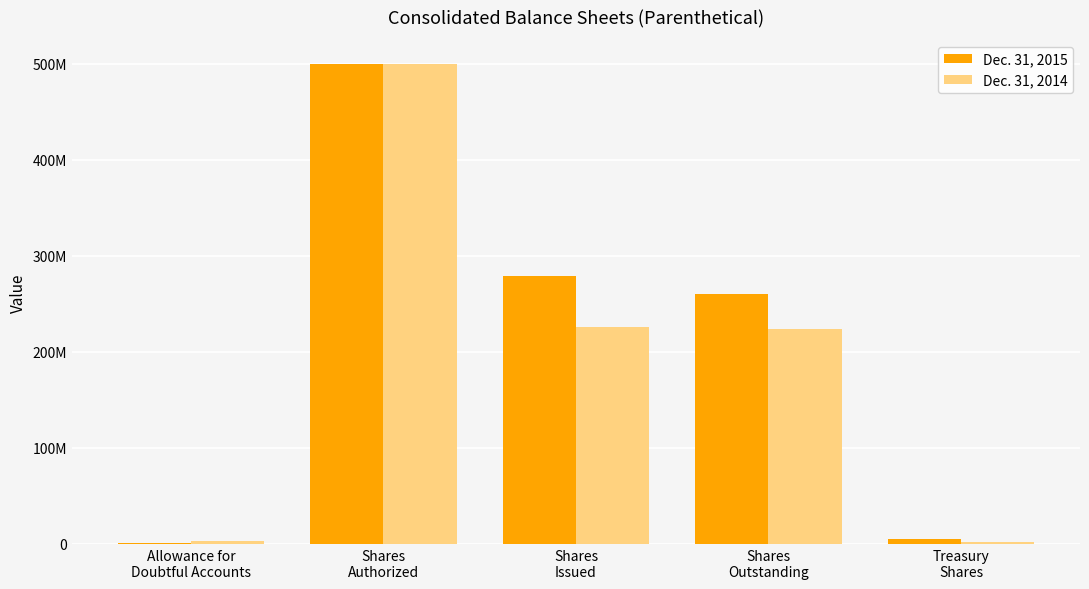

What is the sum of the Dec. 31, 2015 values at Shares
Outstanding and Shares
Issued?

540050681